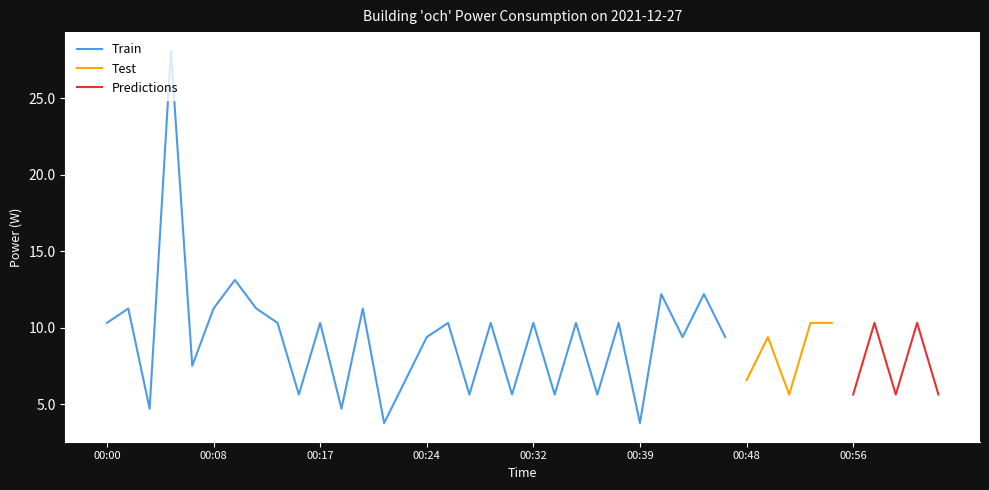

Reading left to right, extract all data points from this chart.

00:00=10.3	00:02=11.2	00:03=4.7	00:05=28.1	00:06=7.5	00:08=11.2	00:10=13.1	00:12=11.2	00:14=10.3	00:15=5.6	00:17=10.3	00:18=4.7	00:20=11.2	00:21=3.8	00:22=6.6	00:24=9.4	00:26=10.3	00:27=5.6	00:29=10.3	00:30=5.6	00:32=10.3	00:33=5.6	00:35=10.3	00:36=5.6	00:38=10.3	00:39=3.8	00:41=12.2	00:43=9.4	00:45=12.2	00:47=9.4	00:48=6.6	00:50=9.4	00:51=5.6	00:53=10.3	00:55=10.3	00:56=5.6	00:58=10.3	00:59=5.6	01:01=10.3	01:02=5.6